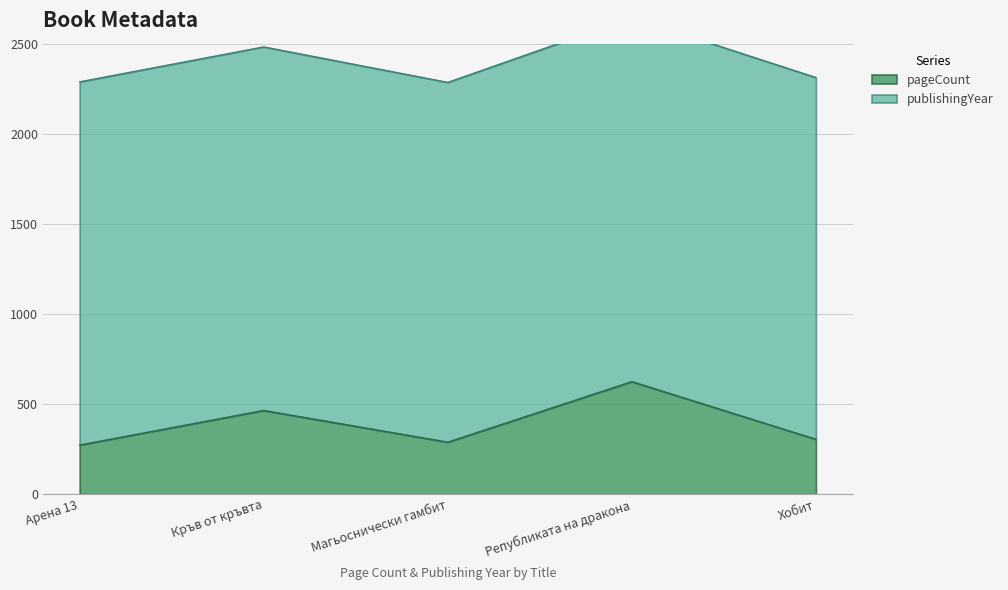

Reading left to right, list all the values displayed in this chart.

Арена 13=272	Кръв от кръвта=464	Магьоснически гамбит=288	Републиката на дракона=624	Хобит=304